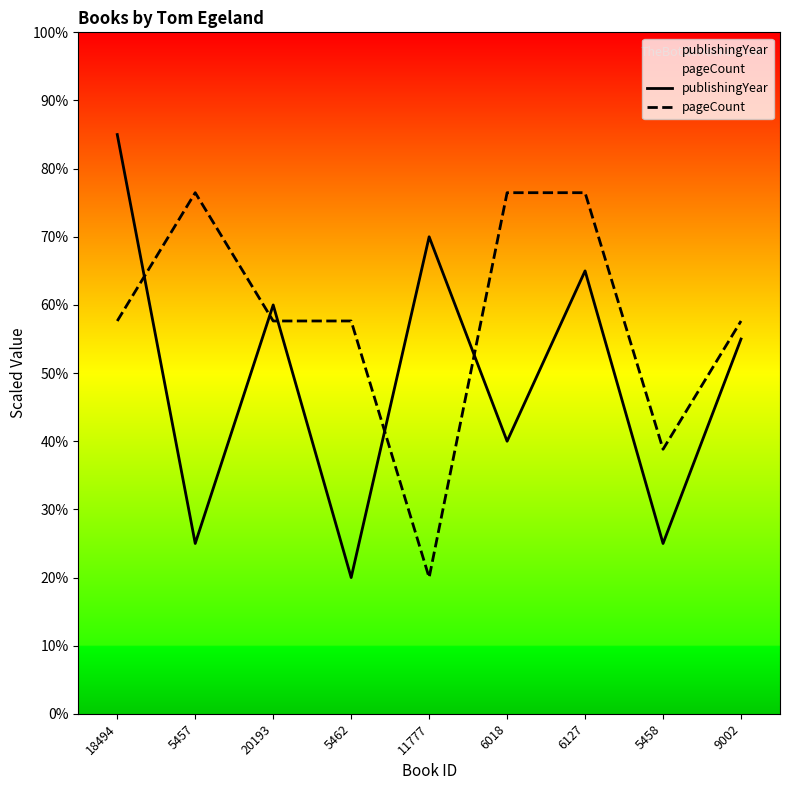

How many times do publishingYear and pageCount cross each other?

5